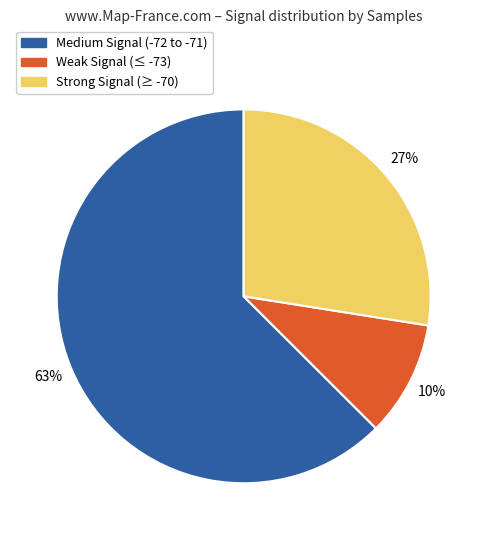

How many segments does this pie chart have?

3